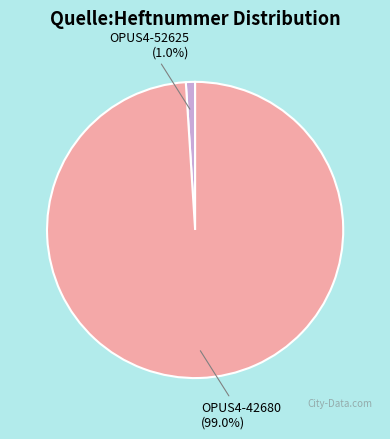

Does any single category account for the majority?

Yes